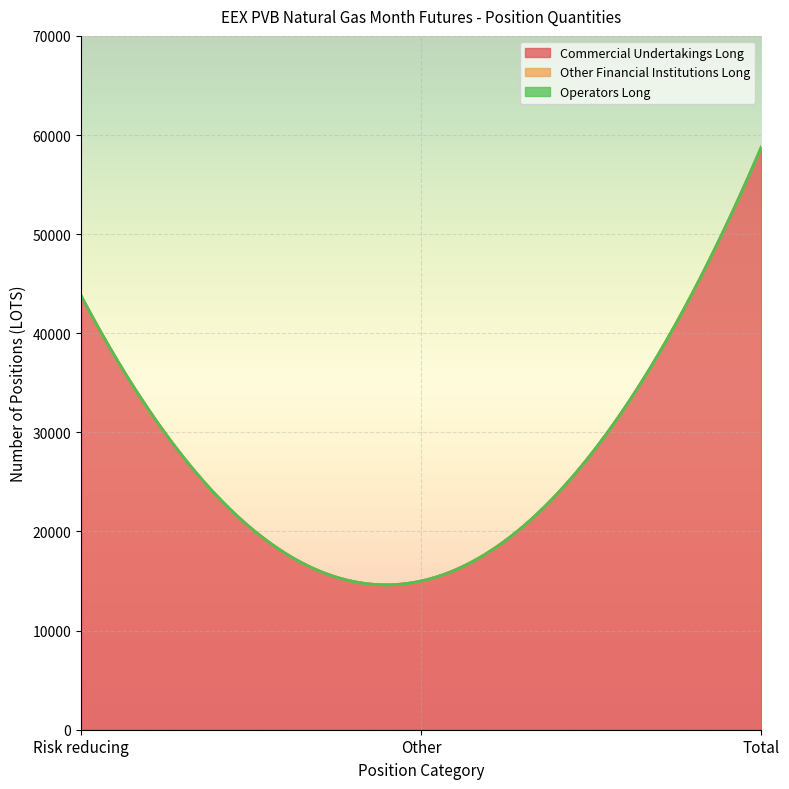

Rank the categories by Other Financial Institutions Long value from highest to lowest.

Risk reducing, Other, Total